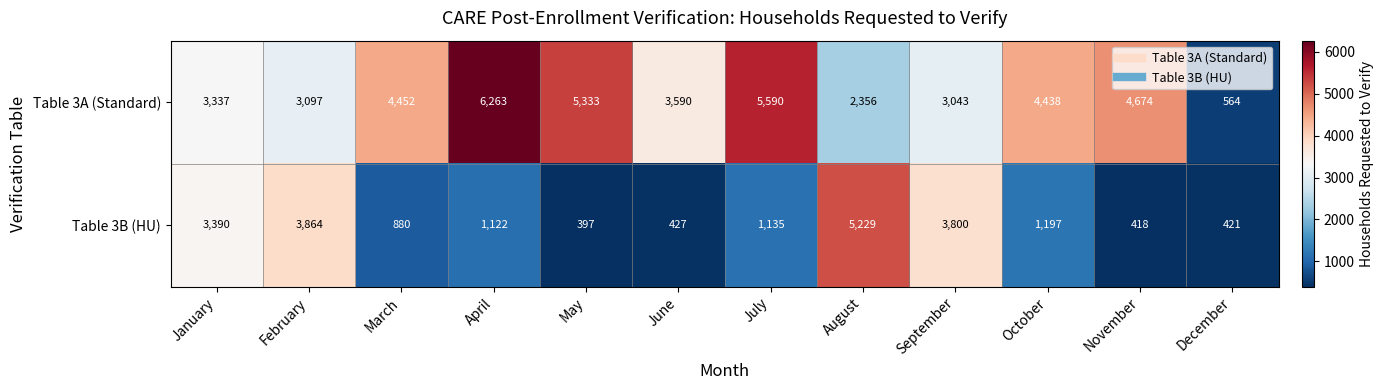

Reading left to right, what are all the values shown in this chart?

Table 3A (Standard): 3337	3097	4452	6263	5333	3590	5590	2356	3043	4438	4674	564
Table 3B (HU): 3390	3864	880	1122	397	427	1135	5229	3800	1197	418	421